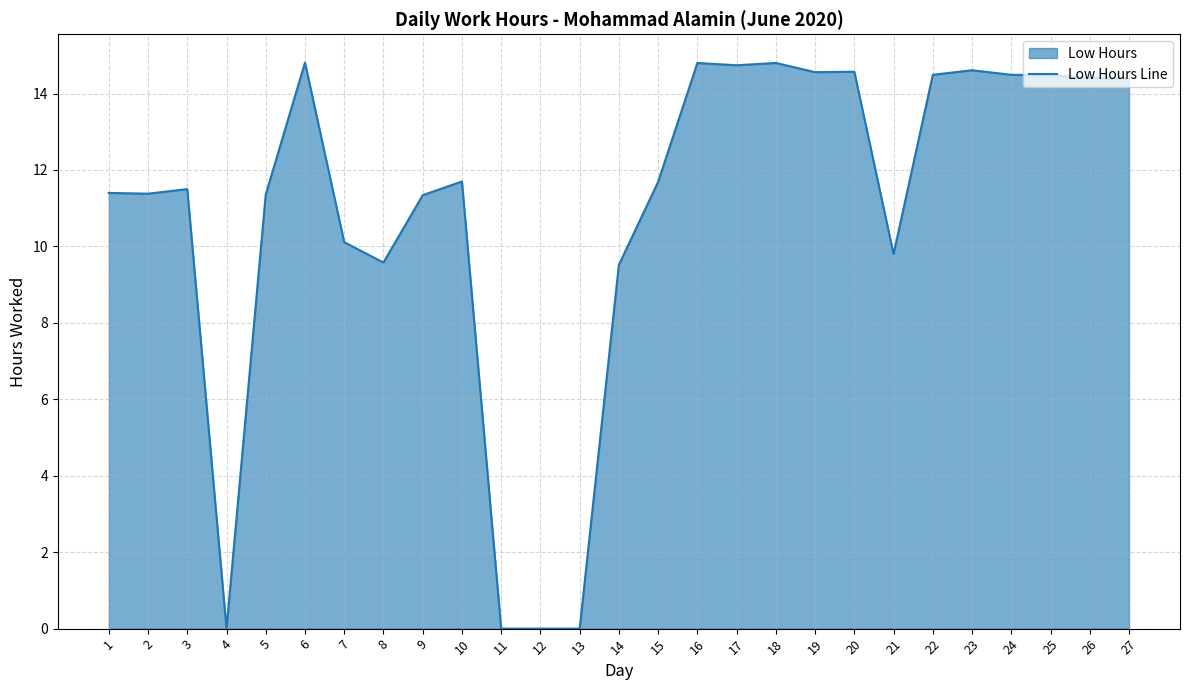

Approximately how many times larger is the value at 18 compared to 3?

1.3